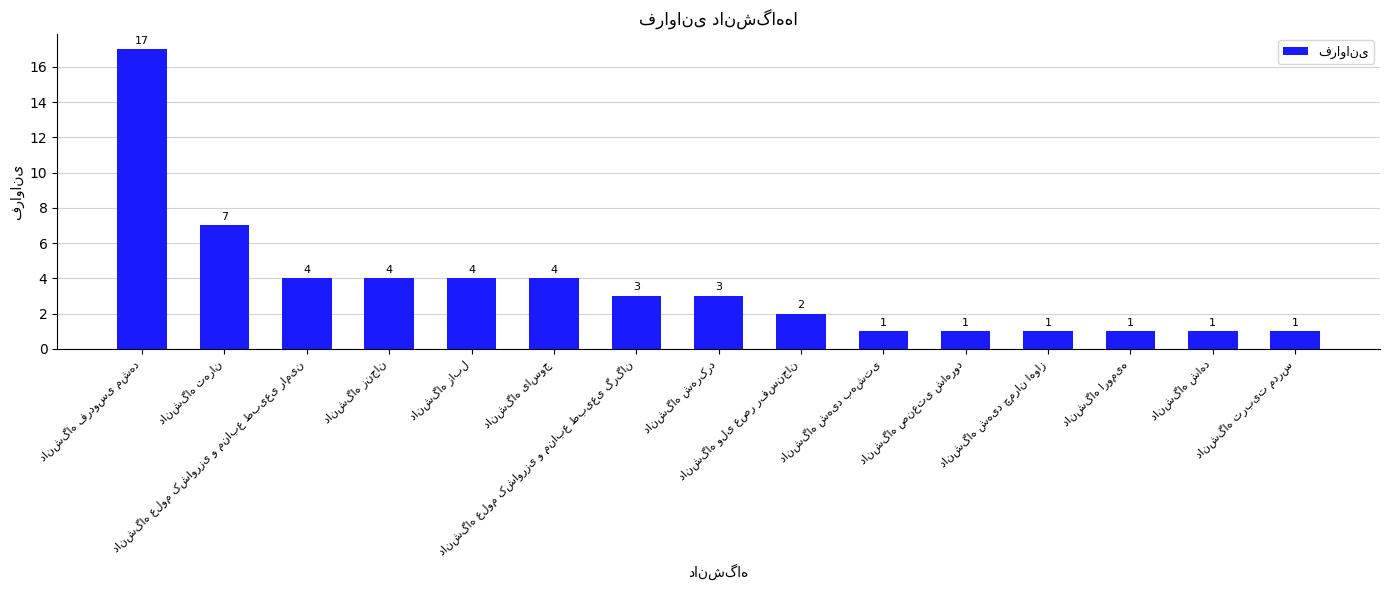

What is the greatest value displayed?

17